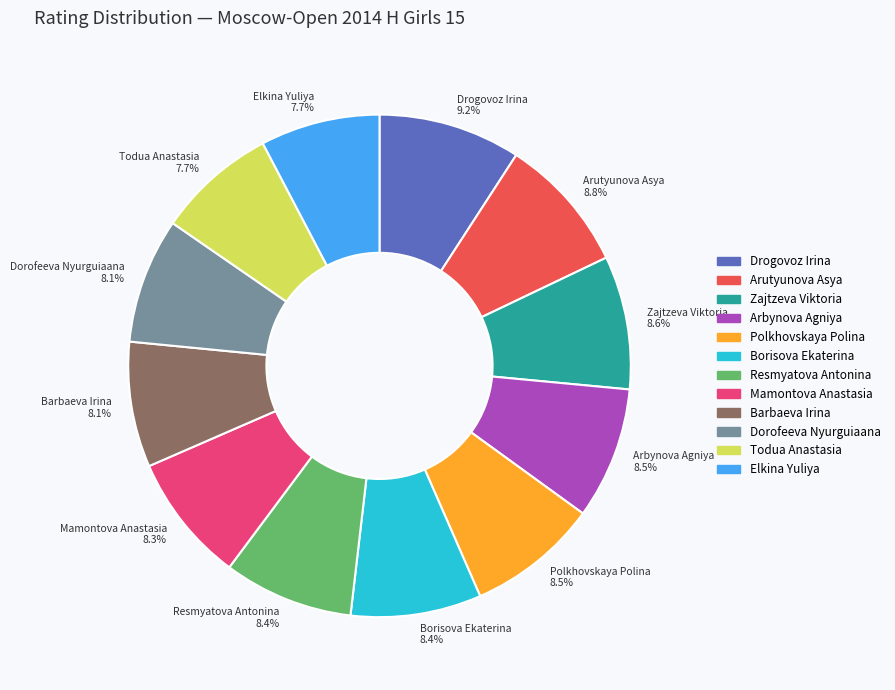

True or false: Resmyatova Antonina accounts for 1% of the total.

False